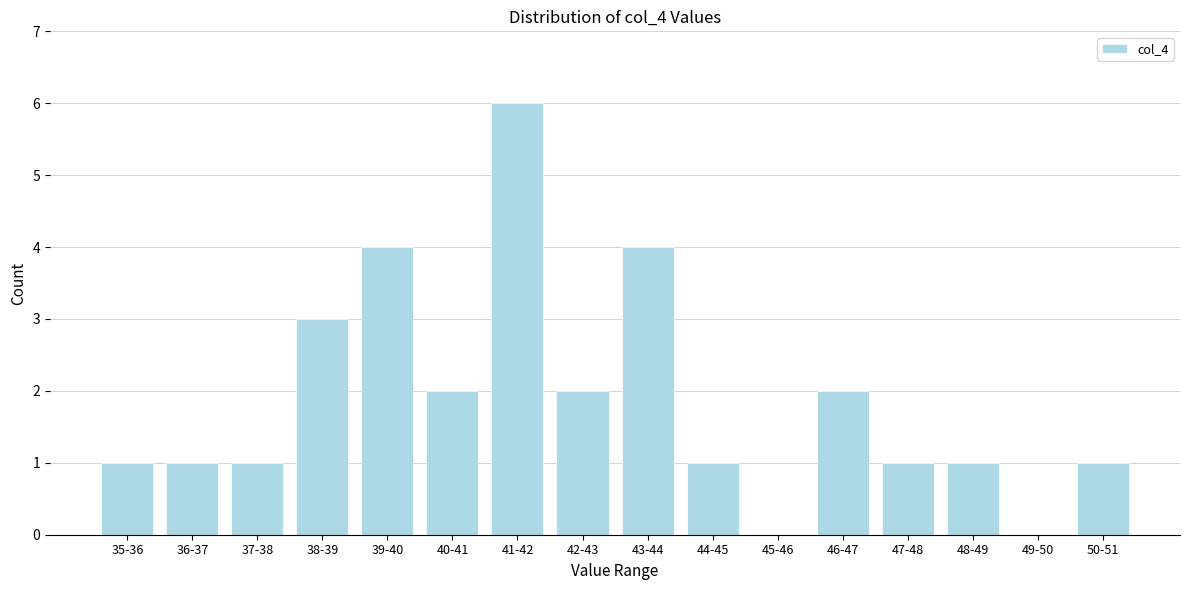

Reading right to left, transcribe all the data shown in this chart.

50-51=1	49-50=0	48-49=1	47-48=1	46-47=2	45-46=0	44-45=1	43-44=4	42-43=2	41-42=6	40-41=2	39-40=4	38-39=3	37-38=1	36-37=1	35-36=1